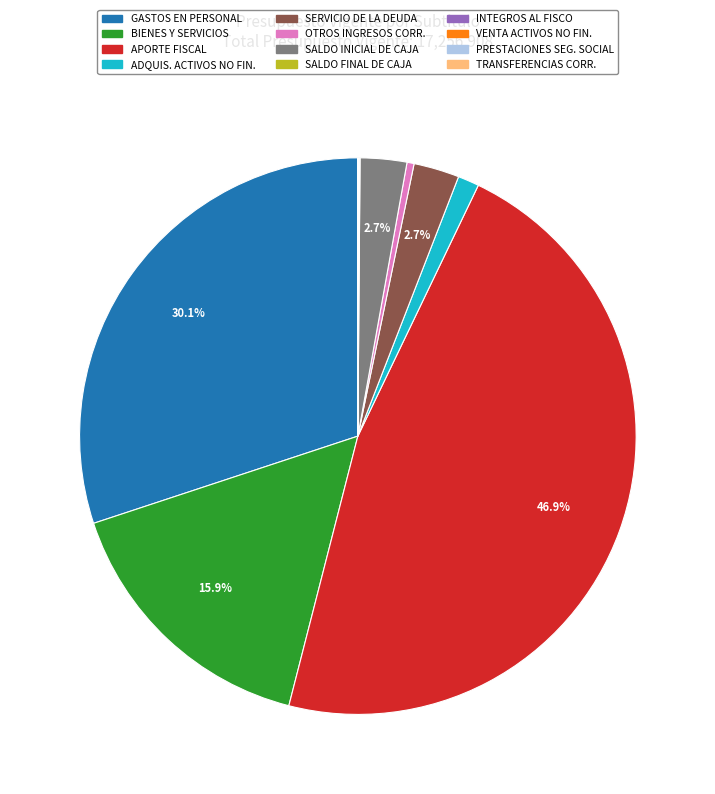

What is the largest slice in the pie chart?

APORTE FISCAL